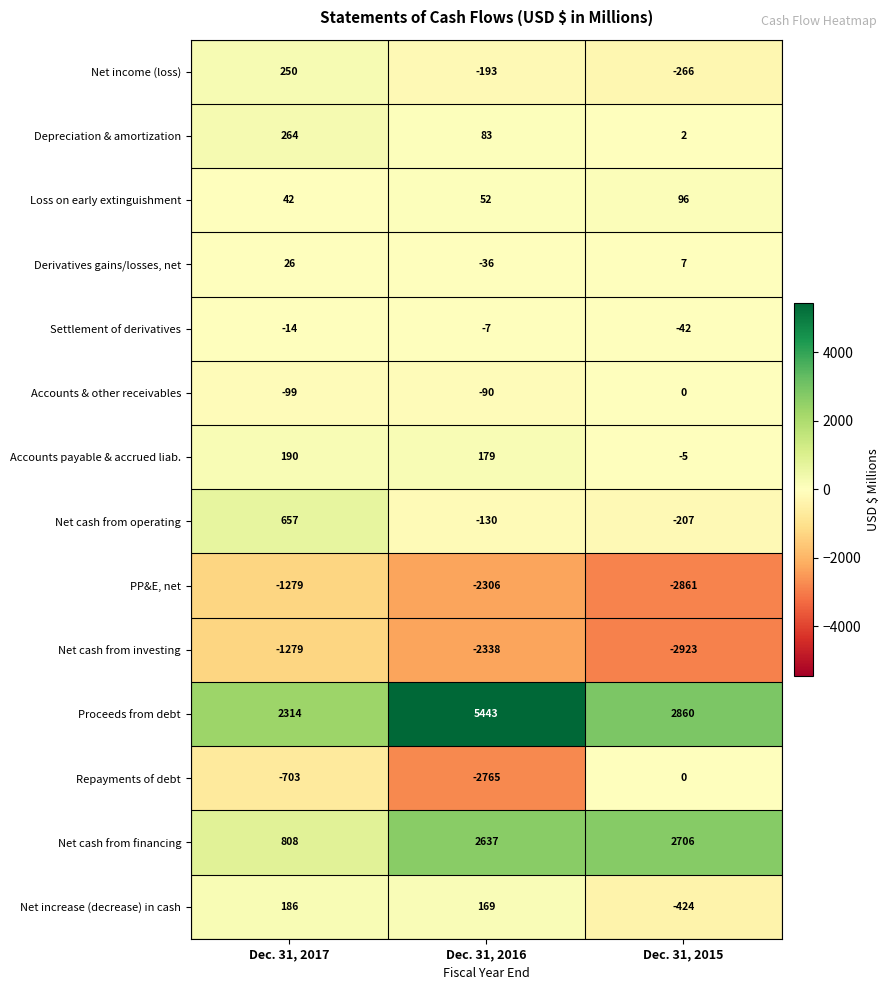

What is the total value across all series at Dec. 31, 2015?

-1057